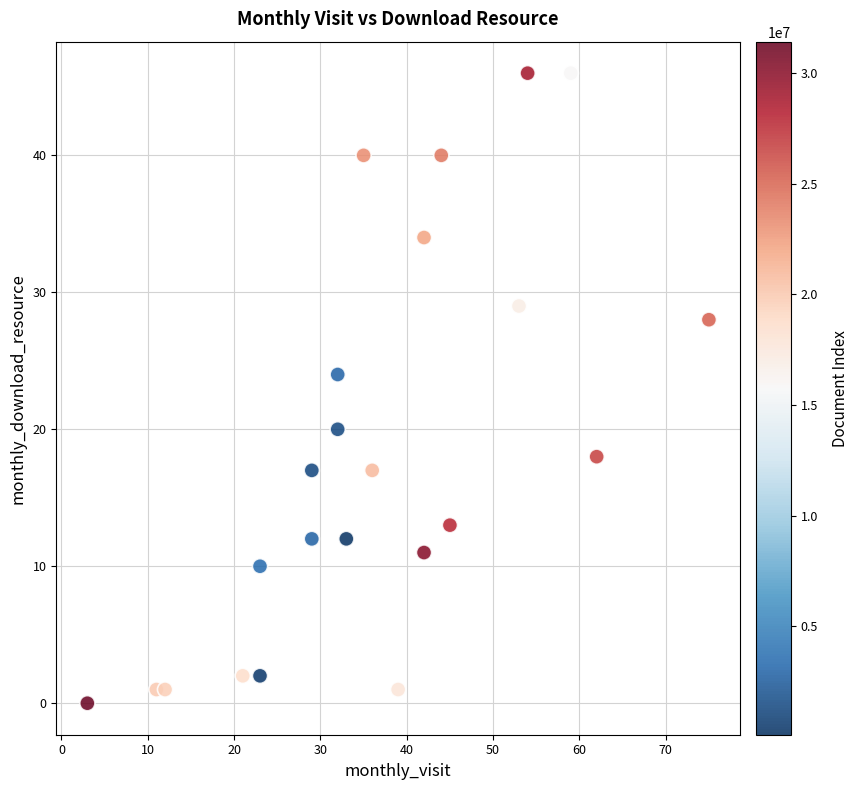

What Y value in the scatter plot is closest to 23?

24